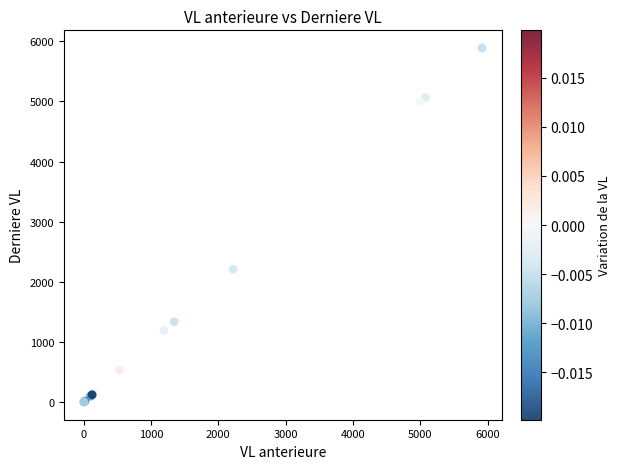

What Y value in the scatter plot is closest to 2944?

2210.2